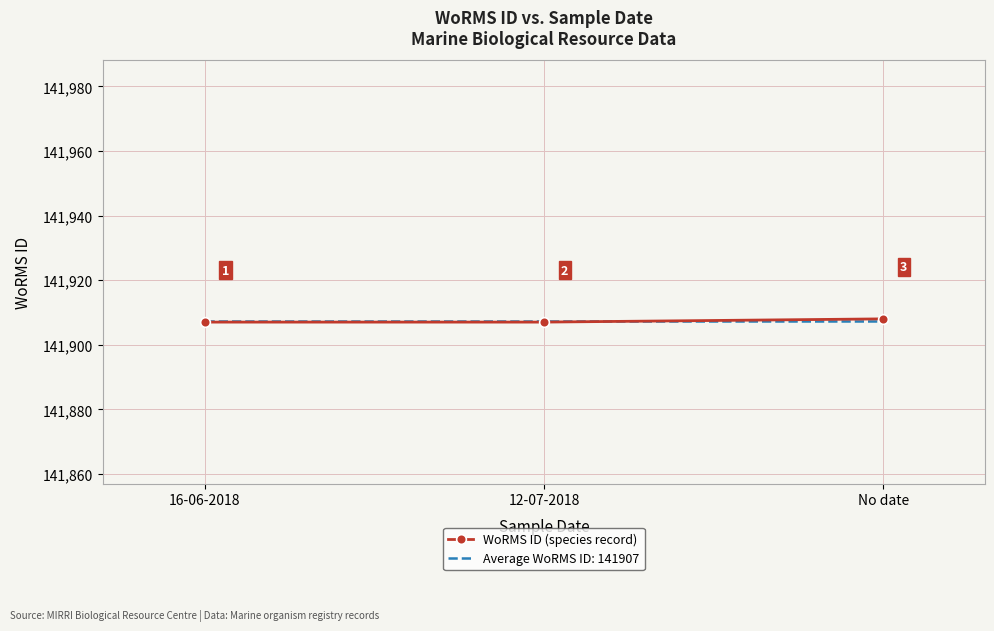

The WoRMS ID (species record) series shows 206103.0 at 12-07-2018. True or false?

False